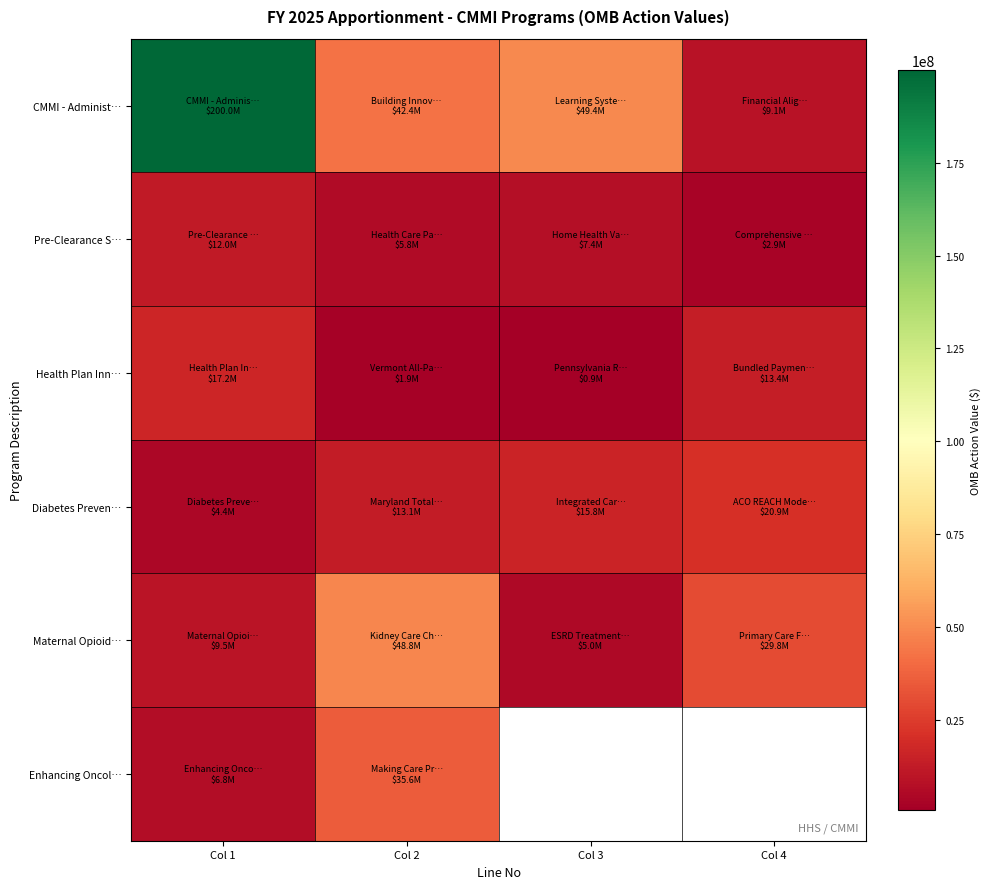

Is the value of Diabetes Preven… at Col 4 greater than the value of Maternal Opioid… at Col 3?

Yes